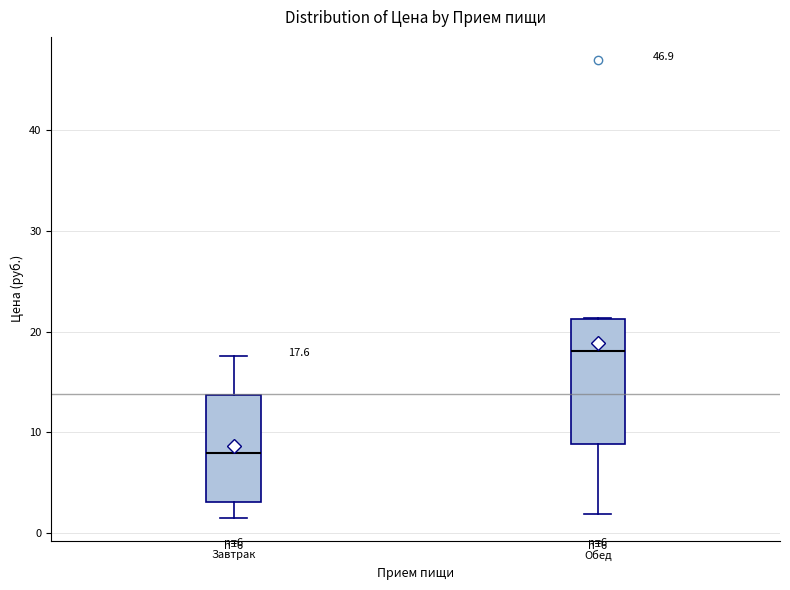

Which box's median line is the lowest?

Завтрак